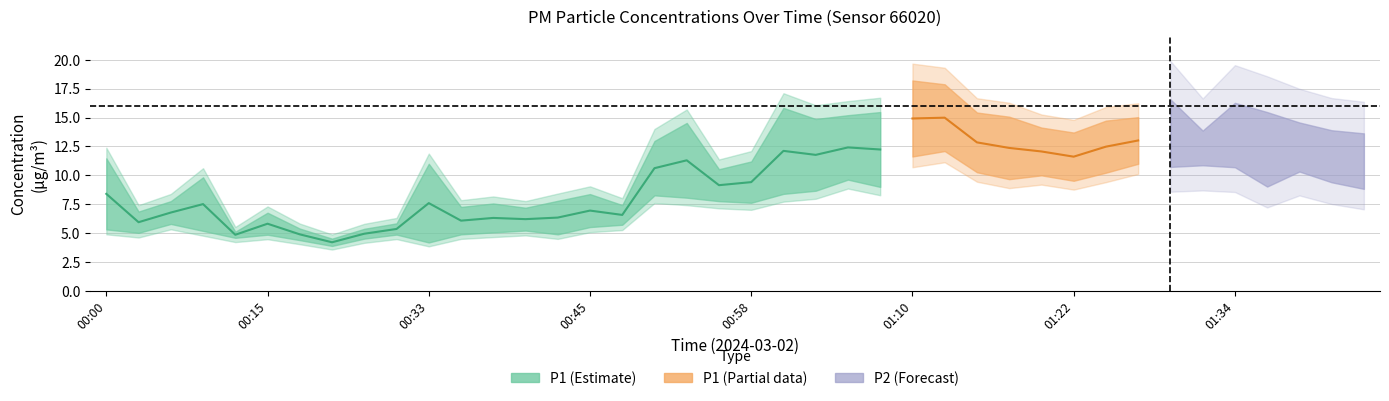

Which category has the highest value across all series?

01:10